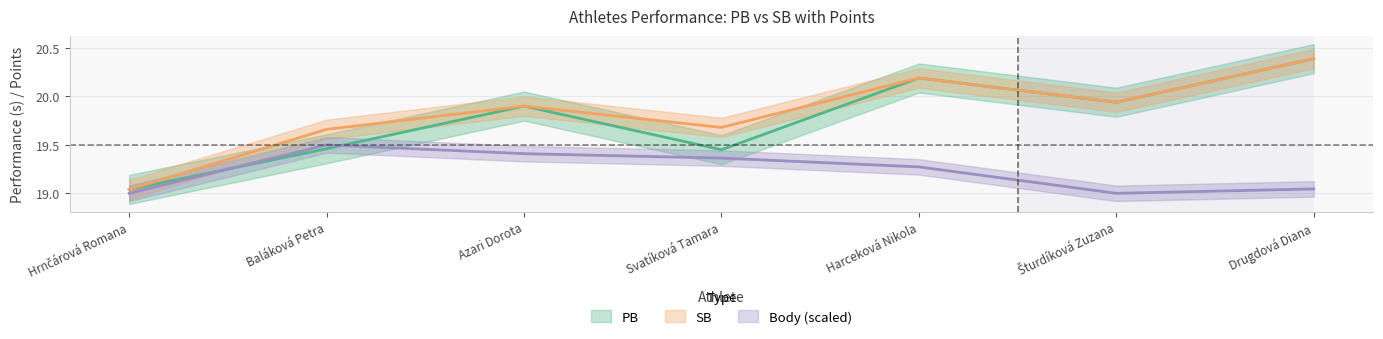

At which label does PB reach its peak?

Drugdová Diana